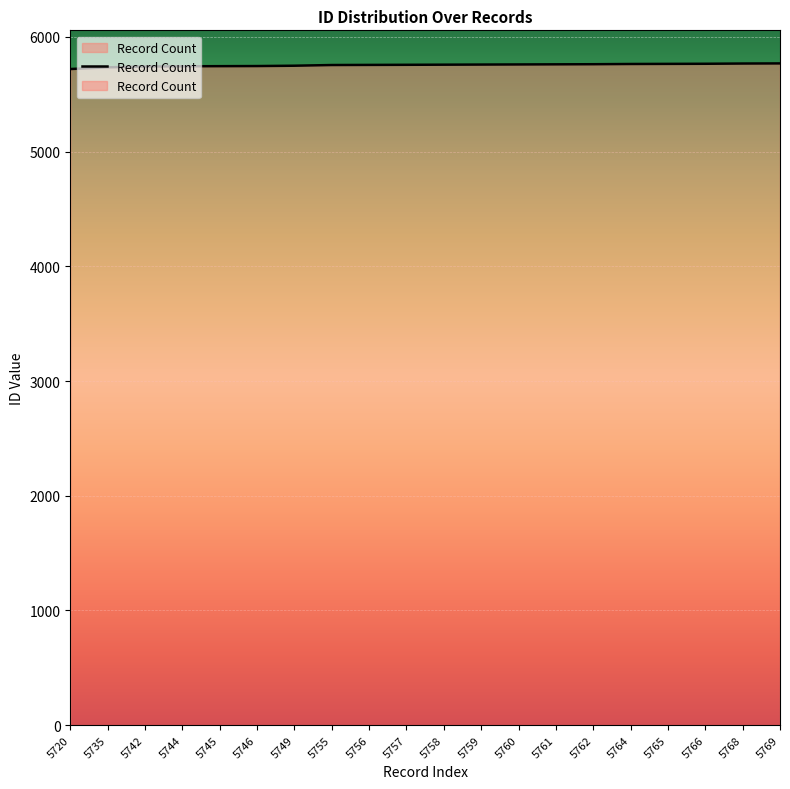

True or false: the data has more than 2 interior local peaks.

False